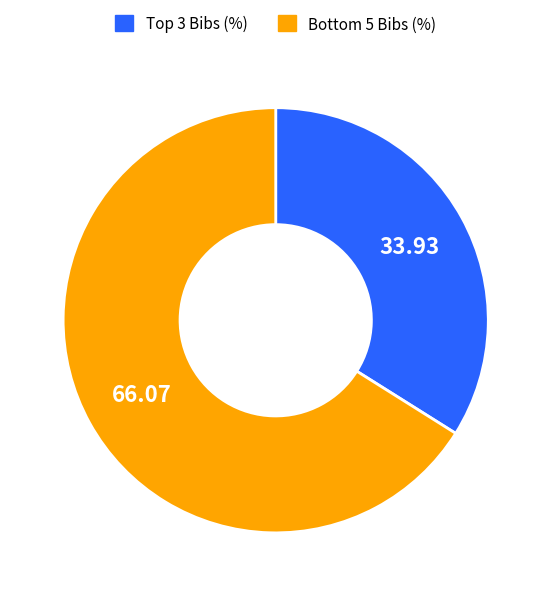

Is there a majority slice in this chart?

Yes